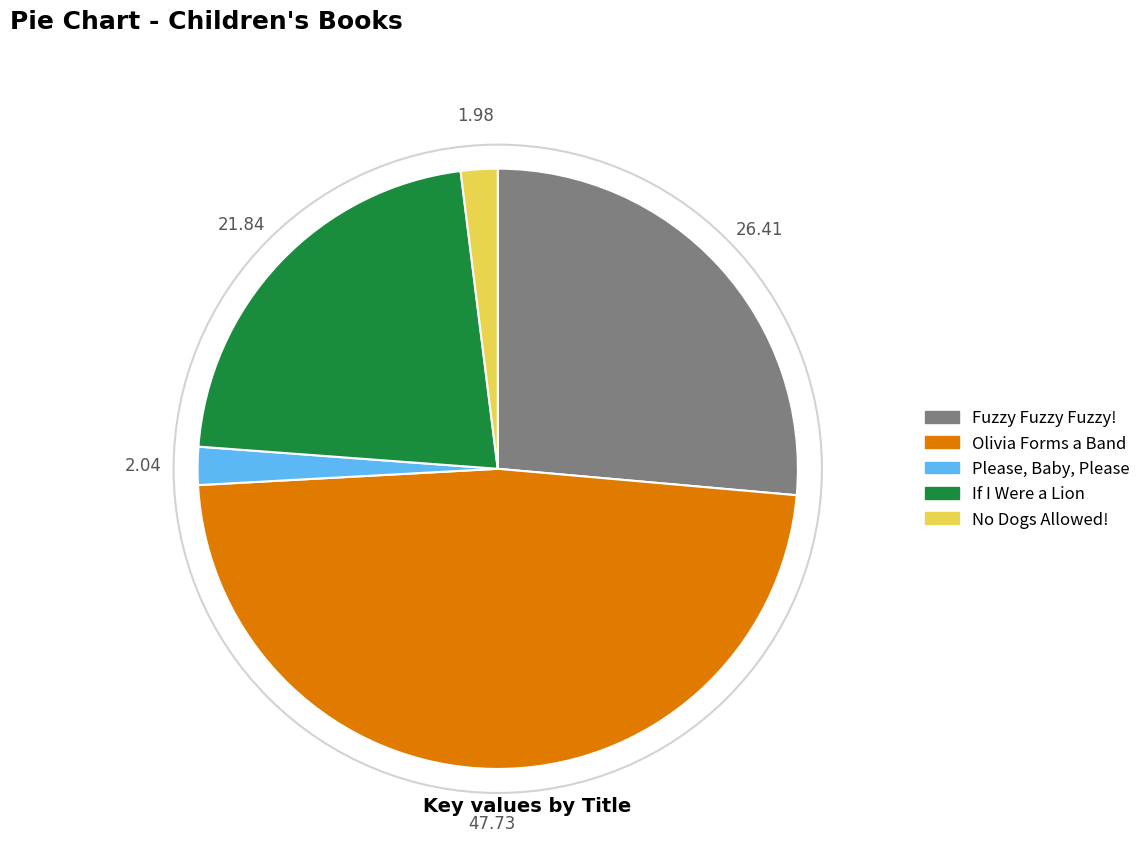

Is the sum of Olivia Forms a Band and Fuzzy Fuzzy Fuzzy! greater than half?

Yes